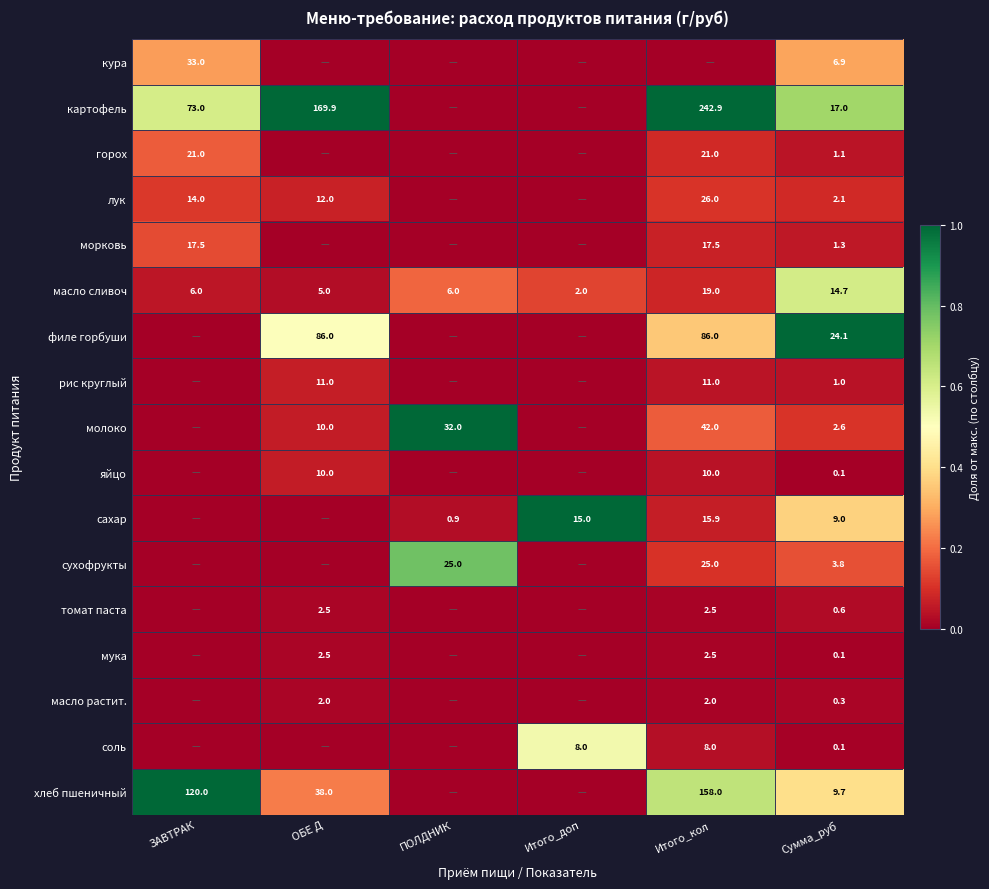

Count the number of data series in this chart.

17